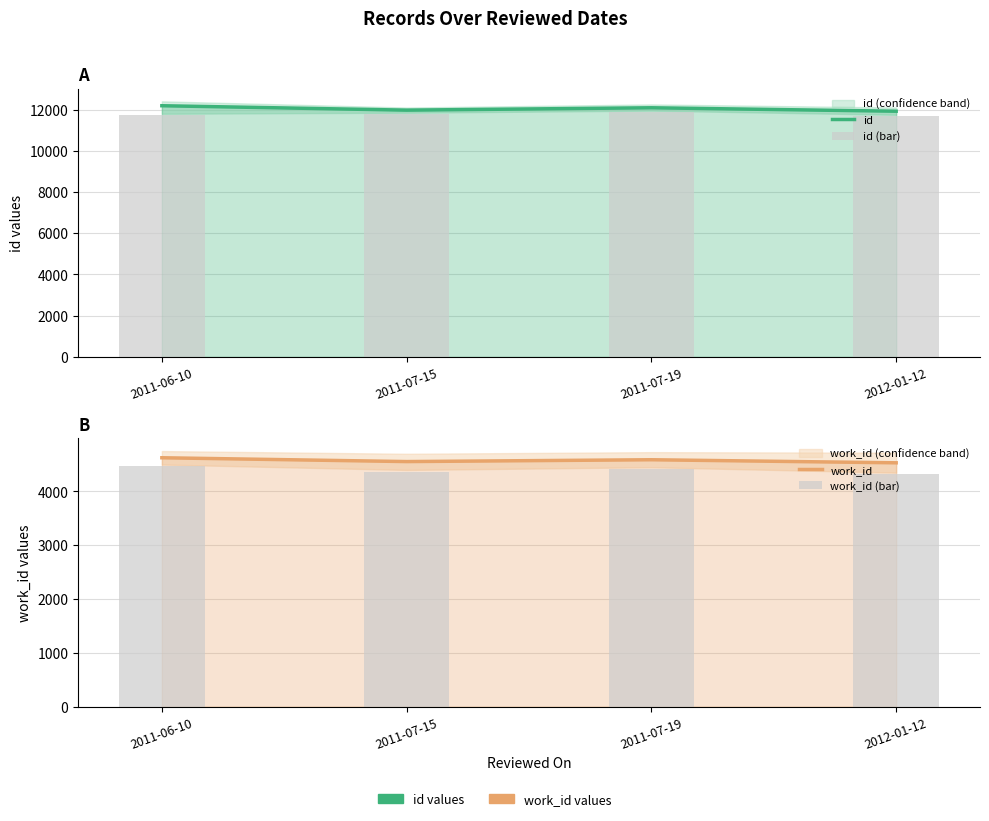

The work_id (bar) series shows 2910 at 2012-01-12. True or false?

False